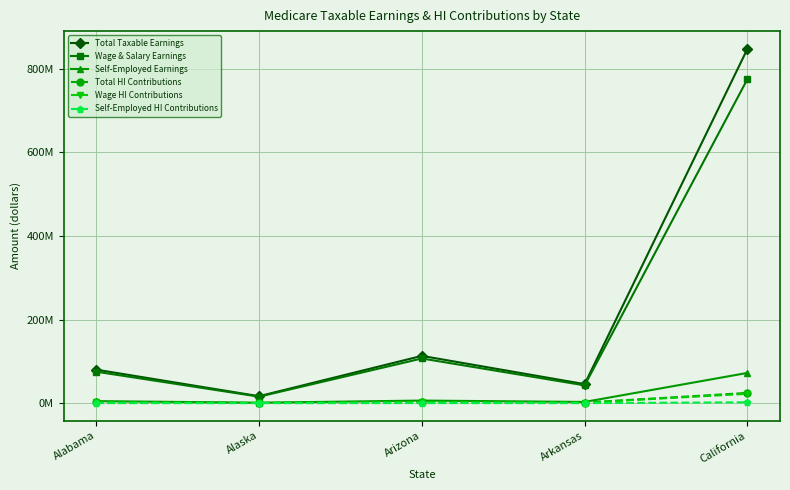

What are all the series names shown in the legend?

Total Taxable Earnings, Wage & Salary Earnings, Self-Employed Earnings, Total HI Contributions, Wage HI Contributions, Self-Employed HI Contributions